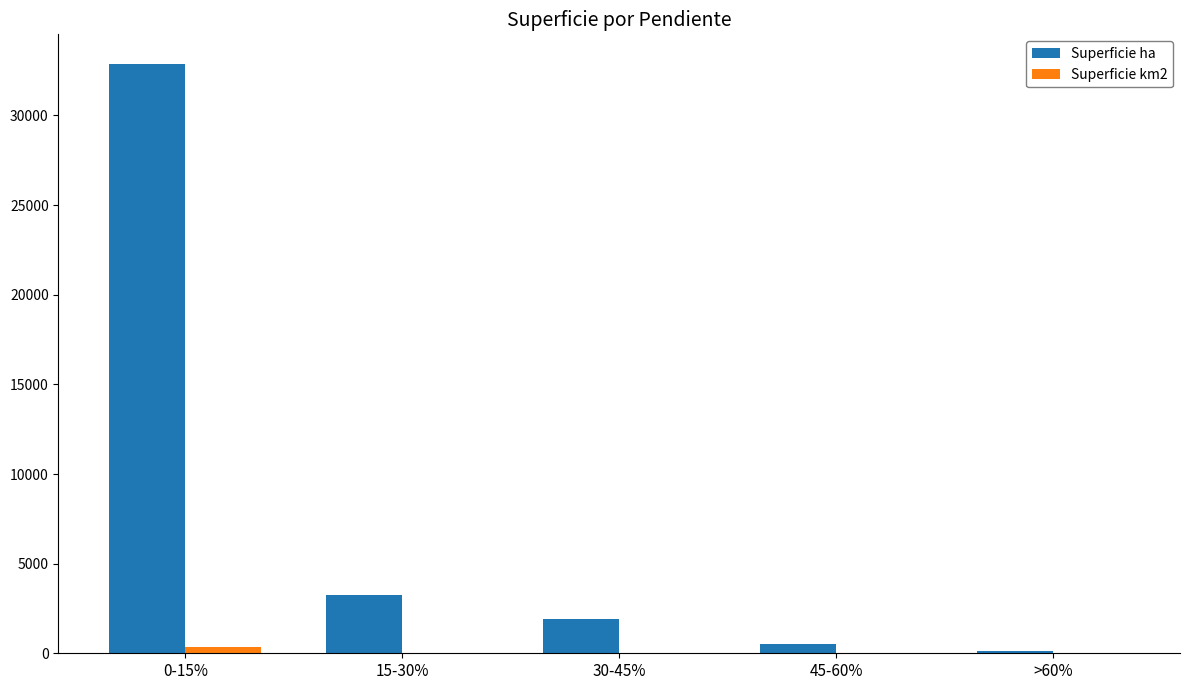

Which label corresponds to the largest value in the chart?

0-15%